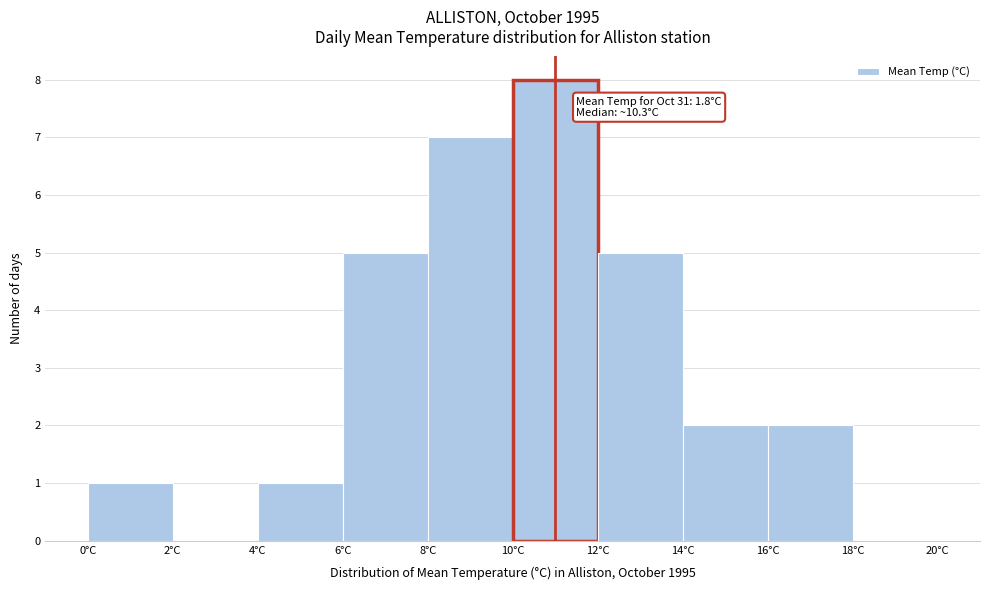

Which range on the x-axis has the tallest bar?

10 to 12